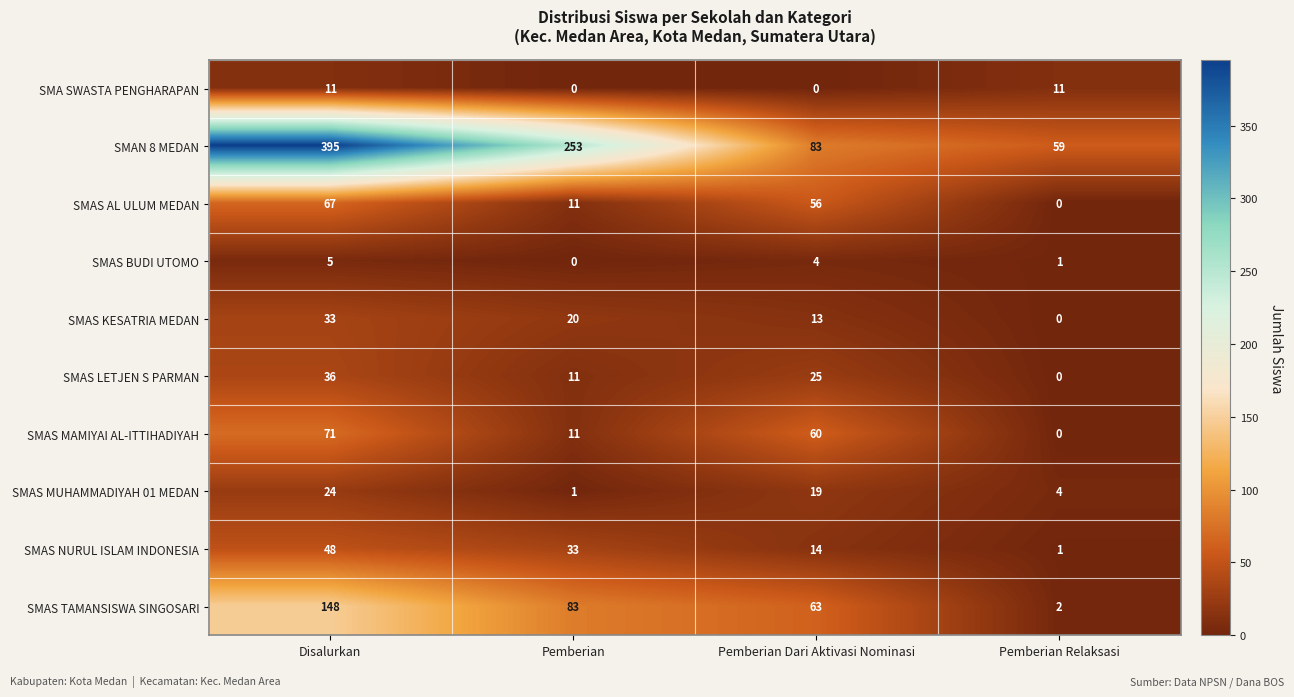

At which category is the sum across all series the highest?

Disalurkan